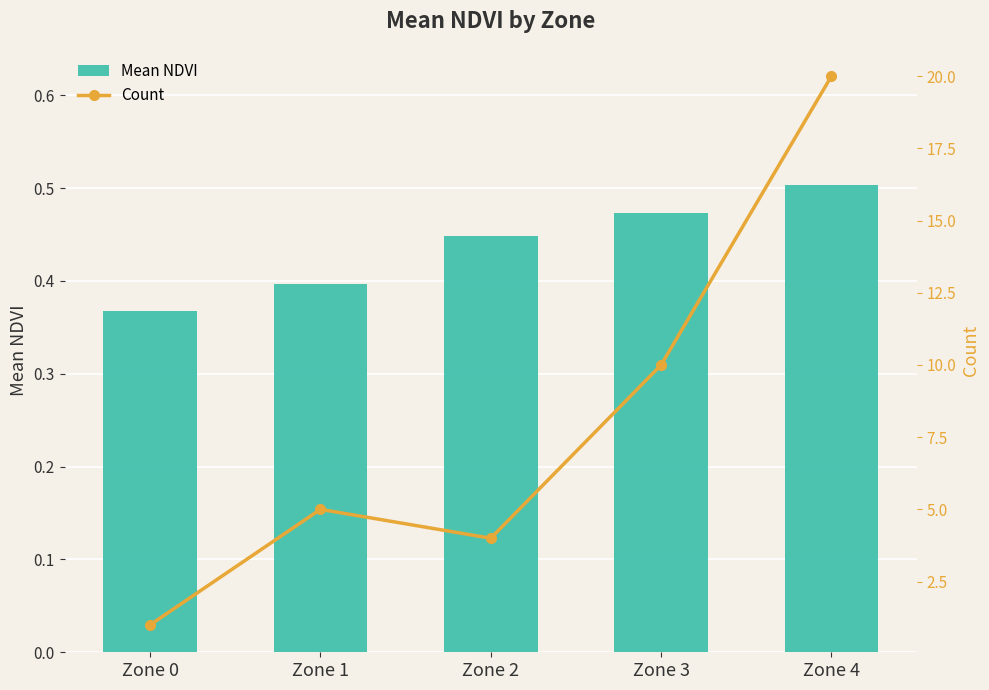

True or false: Mean NDVI has a value of 0.5 at Zone 3.

True